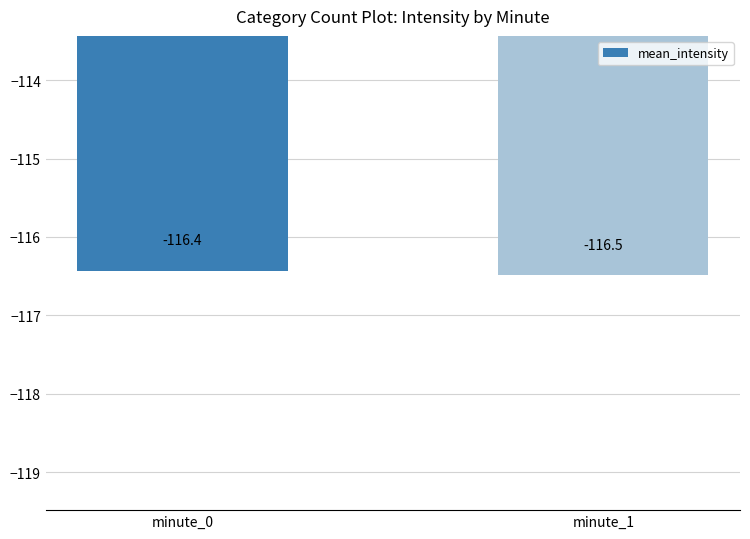

Which label corresponds to the smallest value in the chart?

minute_1